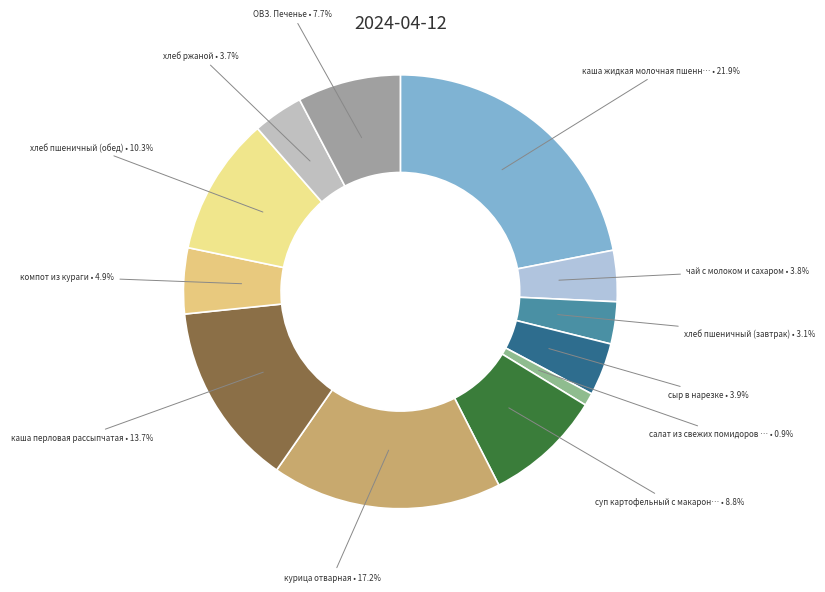

Which slice is the smallest?

салат из свежих помидоров и огурцов